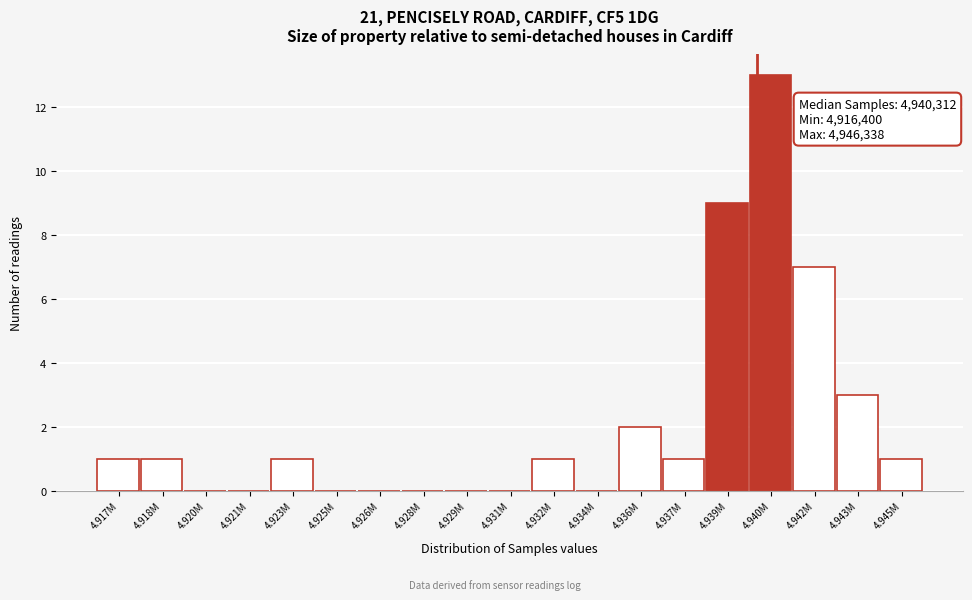

Reading left to right, extract all data points from this chart.

4.917M=1	4.918M=1	4.920M=0	4.921M=0	4.923M=1	4.925M=0	4.926M=0	4.928M=0	4.929M=0	4.931M=0	4.932M=1	4.934M=0	4.936M=2	4.937M=1	4.939M=9	4.940M=13	4.942M=7	4.943M=3	4.945M=1